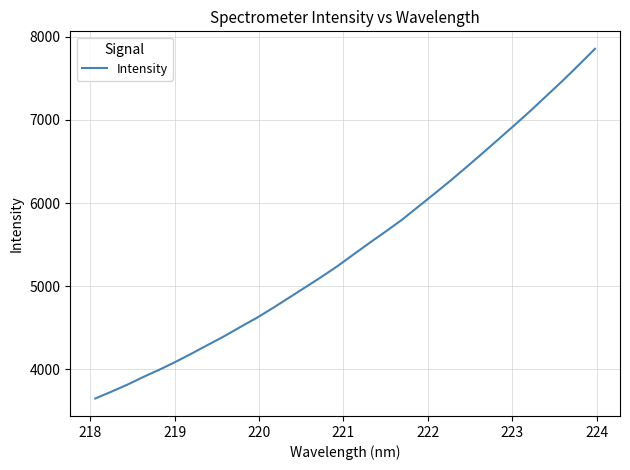

What is the maximum value shown in the chart?

7855.5